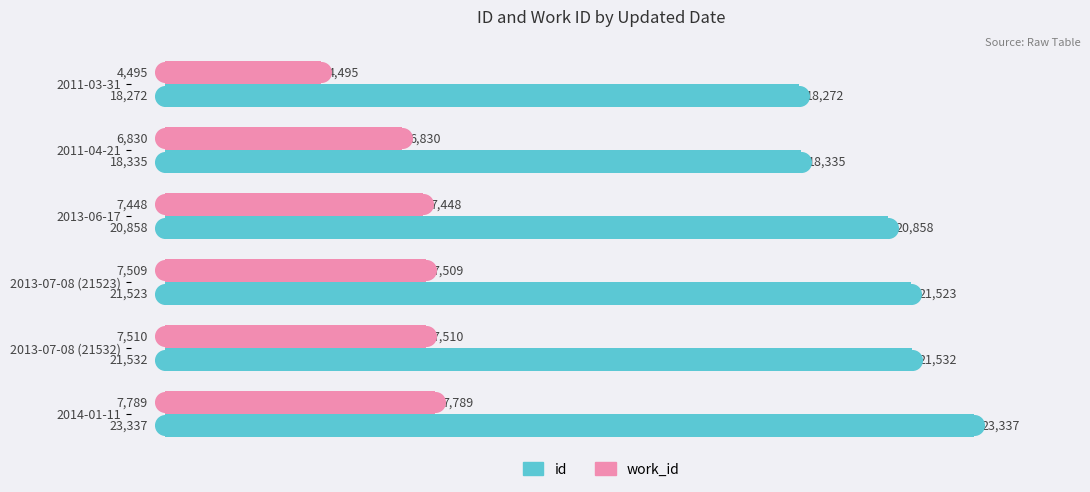

Which series has the widest spread of Y values?

id